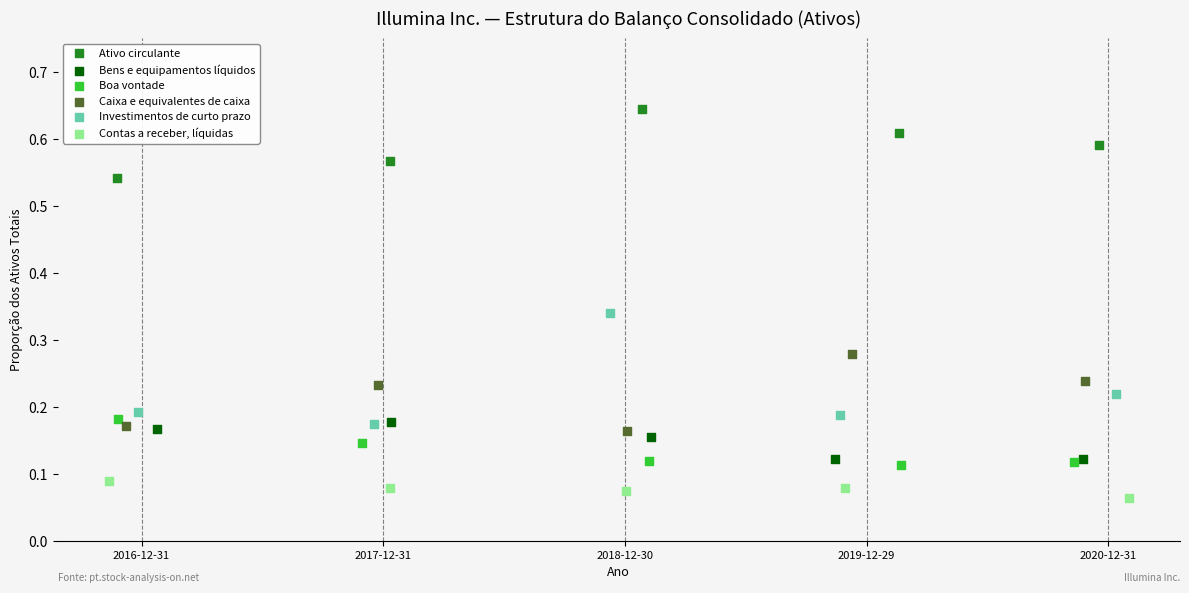

Which series has the largest Y range (max minus min)?

Investimentos de curto prazo